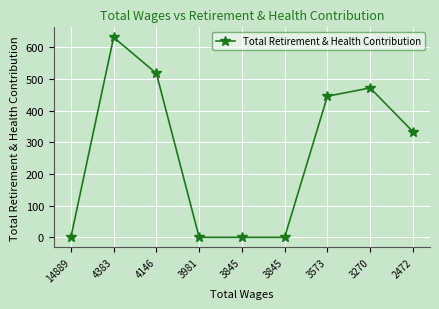

List the labels in order of value, largest first.

4383, 4146, 3270, 3573, 2472, 14889, 3981, 3845, 3845